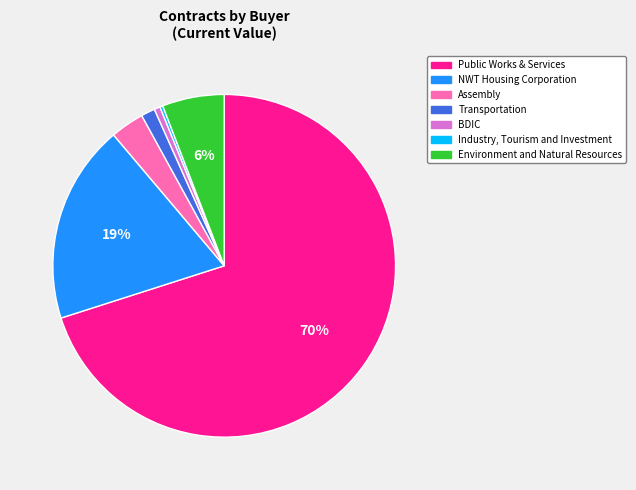

Does any single category account for the majority?

Yes